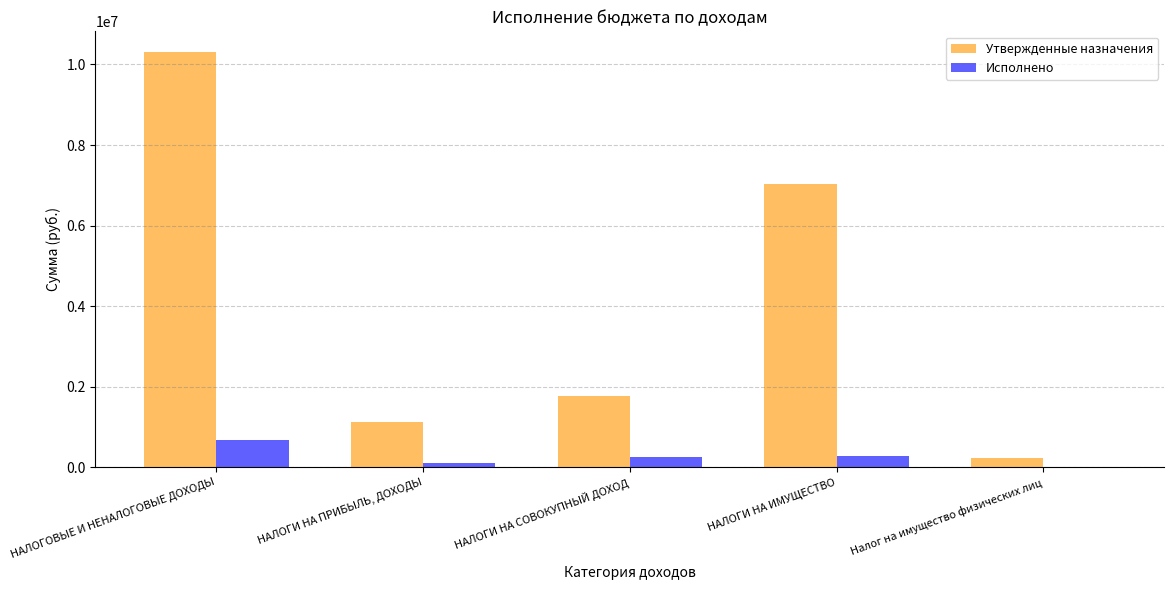

Does the chart contain stacked bars?

No